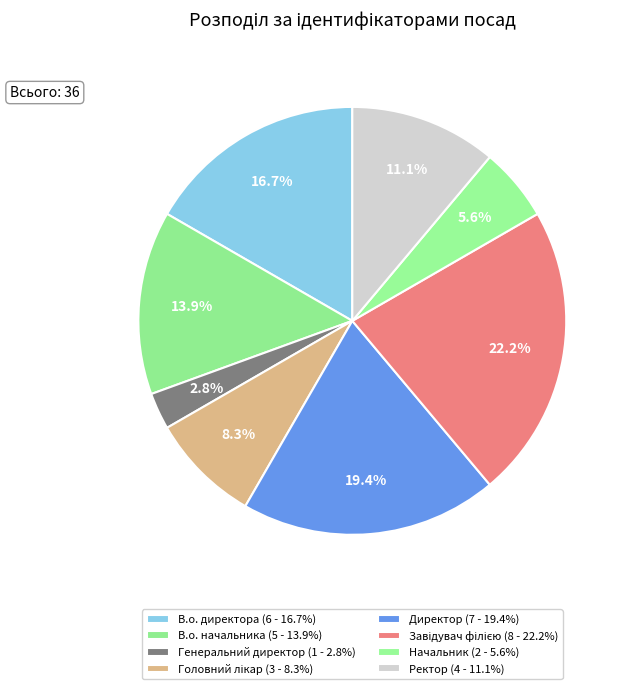

To the nearest percent, what portion does В.о. начальника represent?

14%